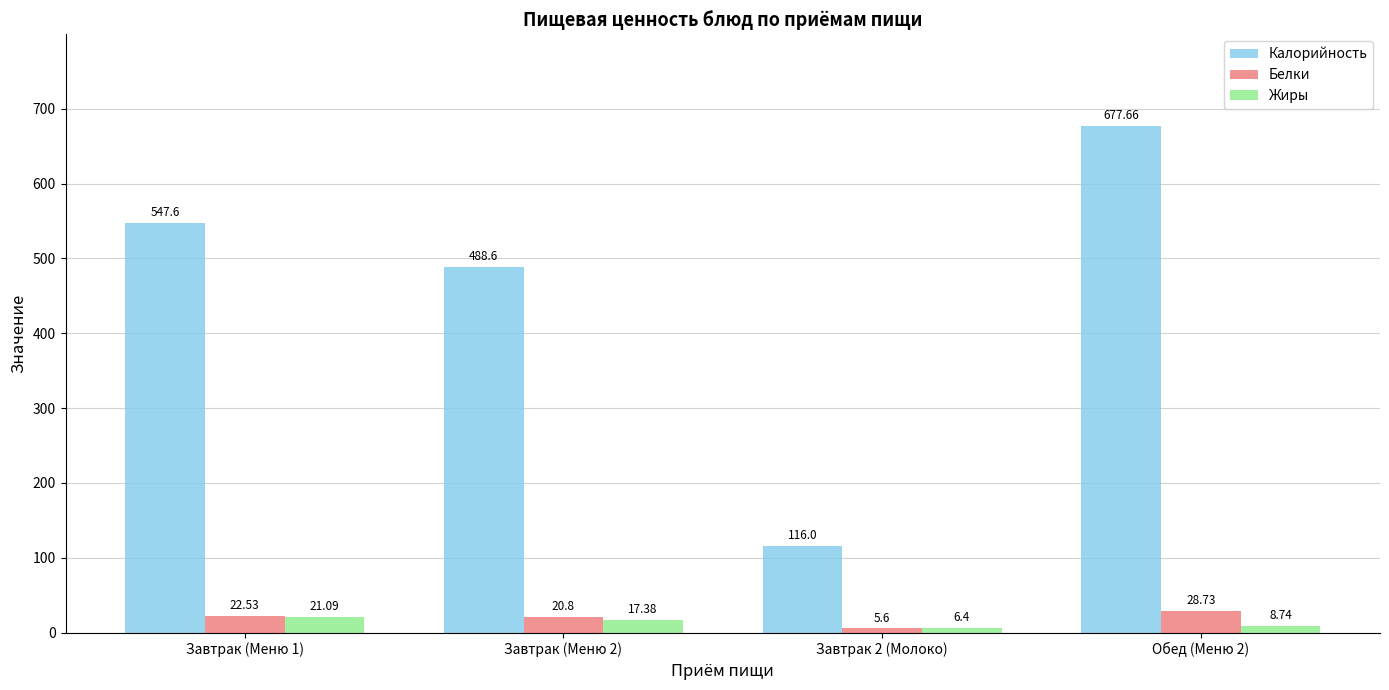

Which series has the largest total across all categories?

Калорийность